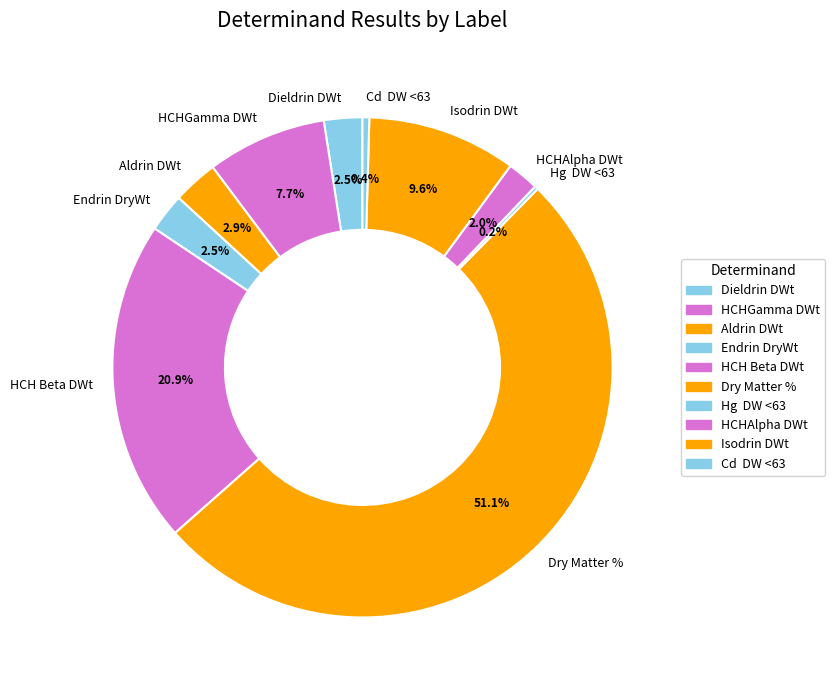

Is it true that HCHAlpha DWt is 16% of the pie?

False